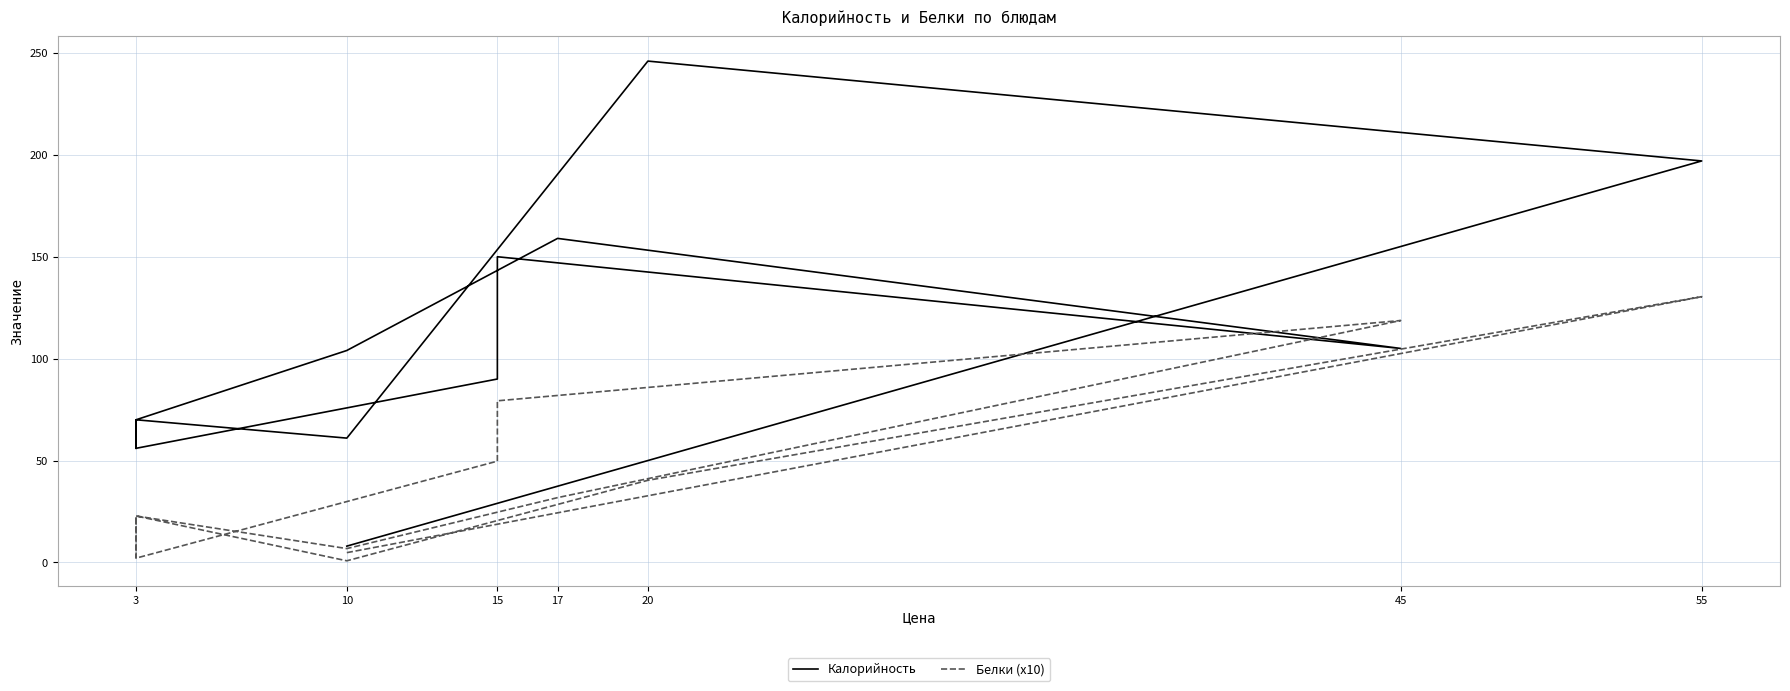

Rank the series by their maximum value, from highest to lowest.

Калорийность, Белки (x10)